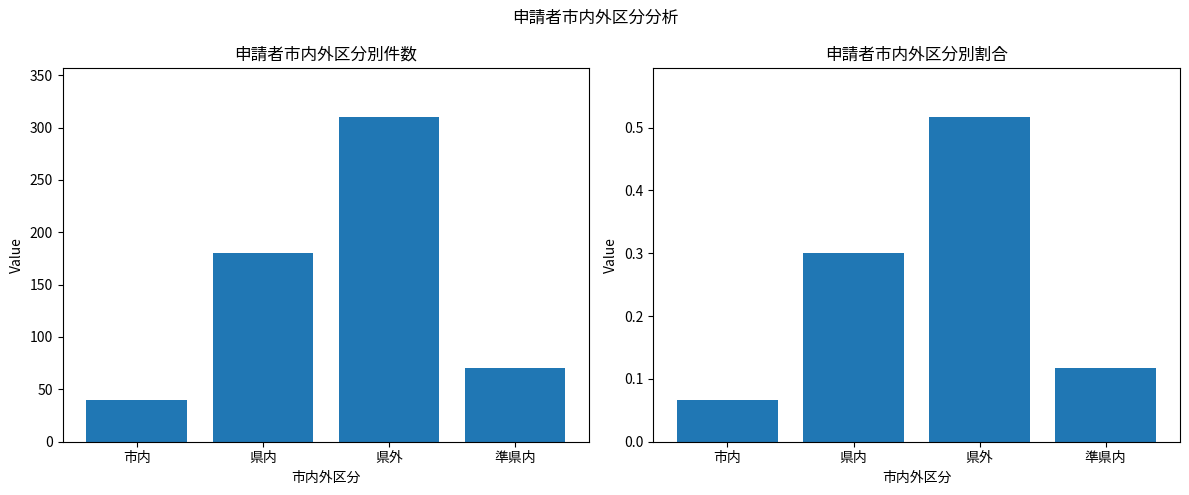

The value of Count at 県外 is 310.0. True or false?

True